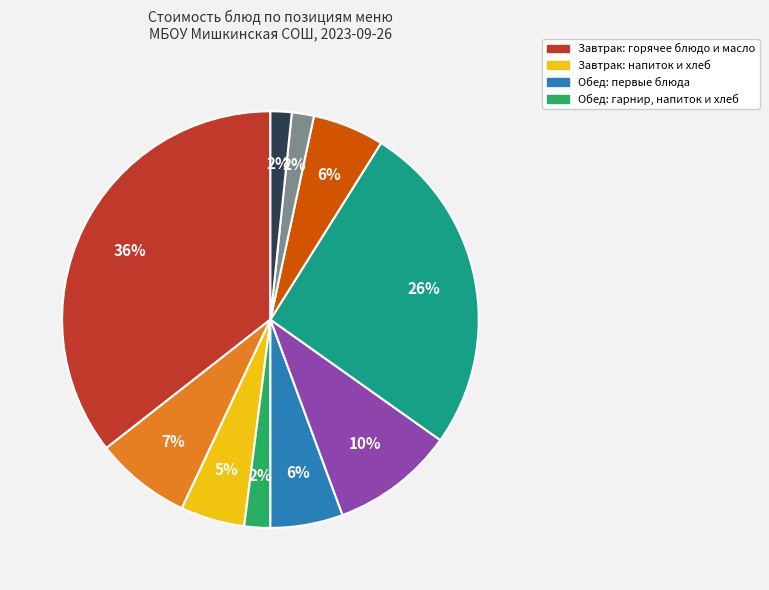

Does any single category account for the majority?

No